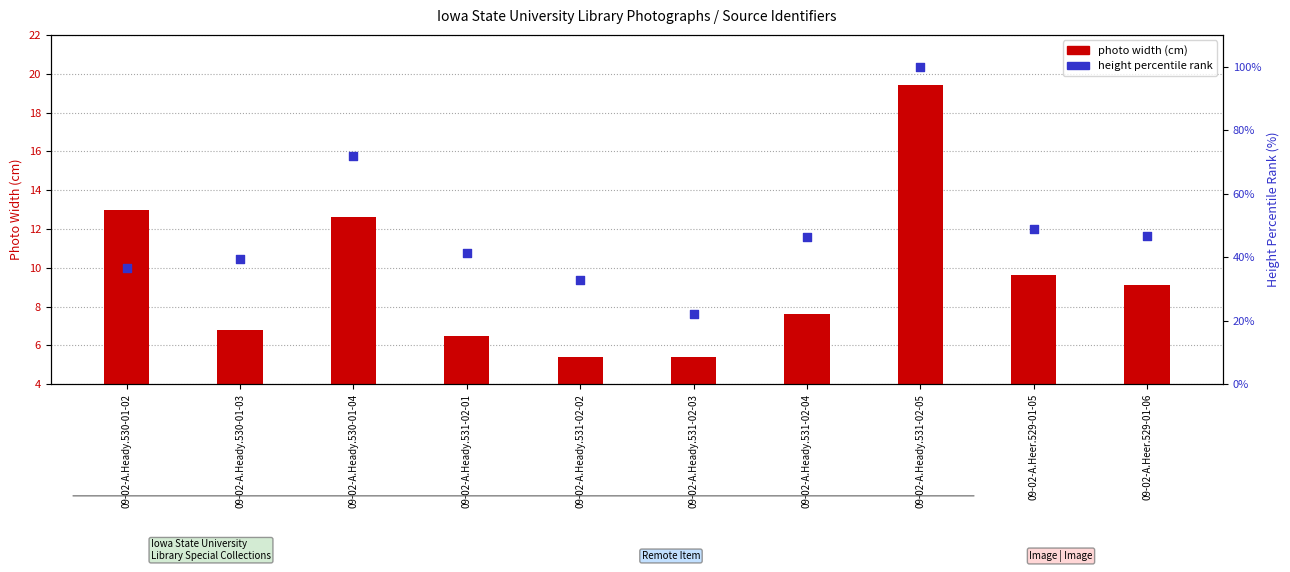

Which series reaches the minimum Y coordinate?

photo width (cm)